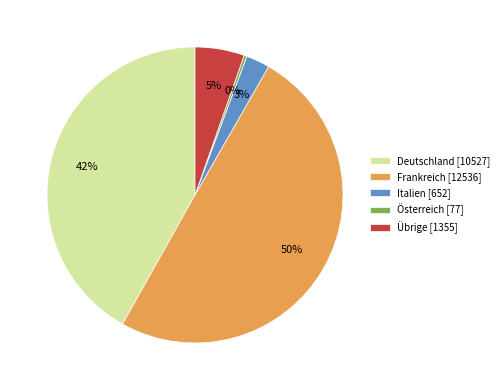

Count the number of slices in the pie.

5